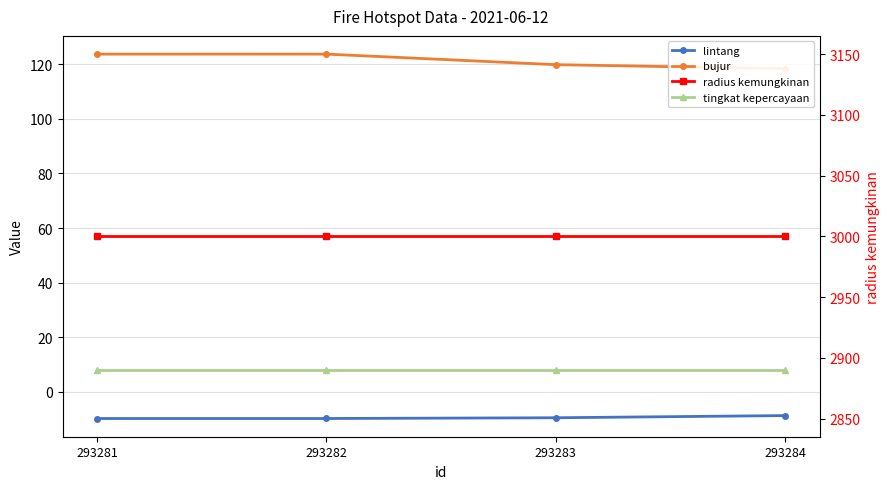

Is the value of bujur at 293282 greater than the value of lintang at 293283?

Yes